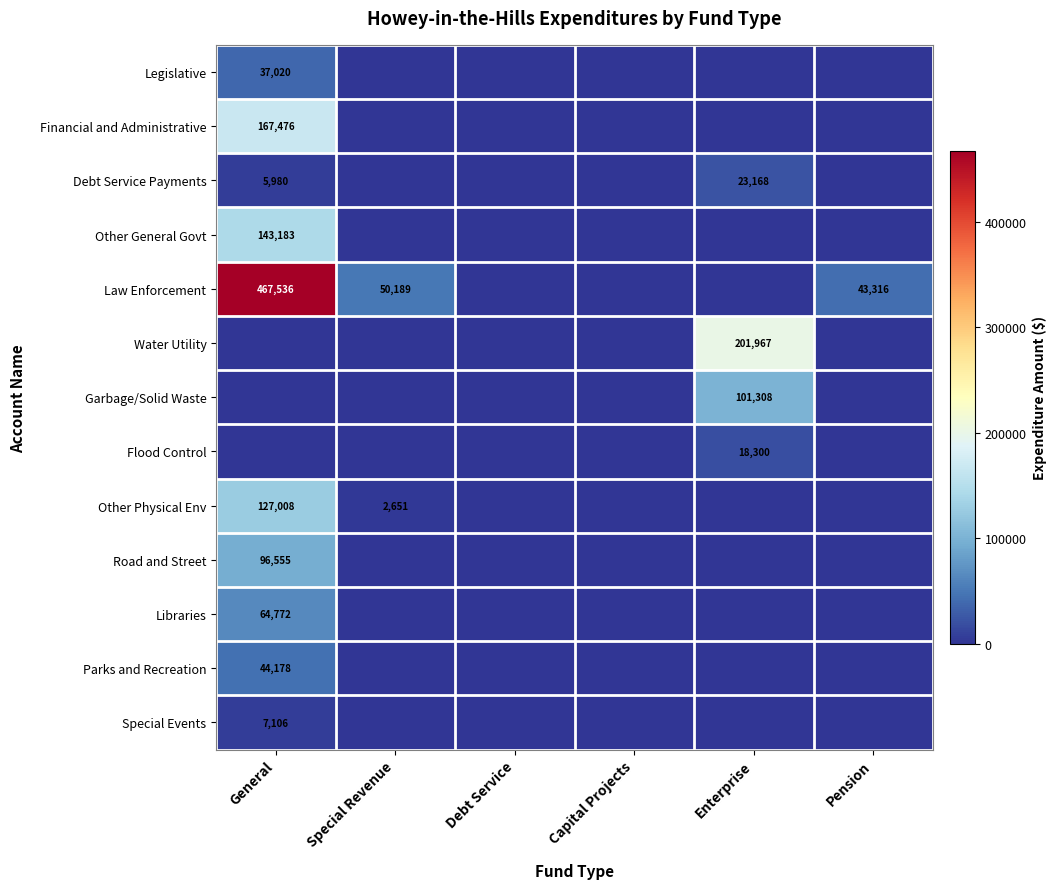

Rank the series at Special Revenue from lowest to highest value.

Legislative, Financial and Administrative, Debt Service Payments, Other General Govt, Water Utility, Garbage/Solid Waste, Flood Control, Road and Street, Libraries, Parks and Recreation, Special Events, Other Physical Env, Law Enforcement